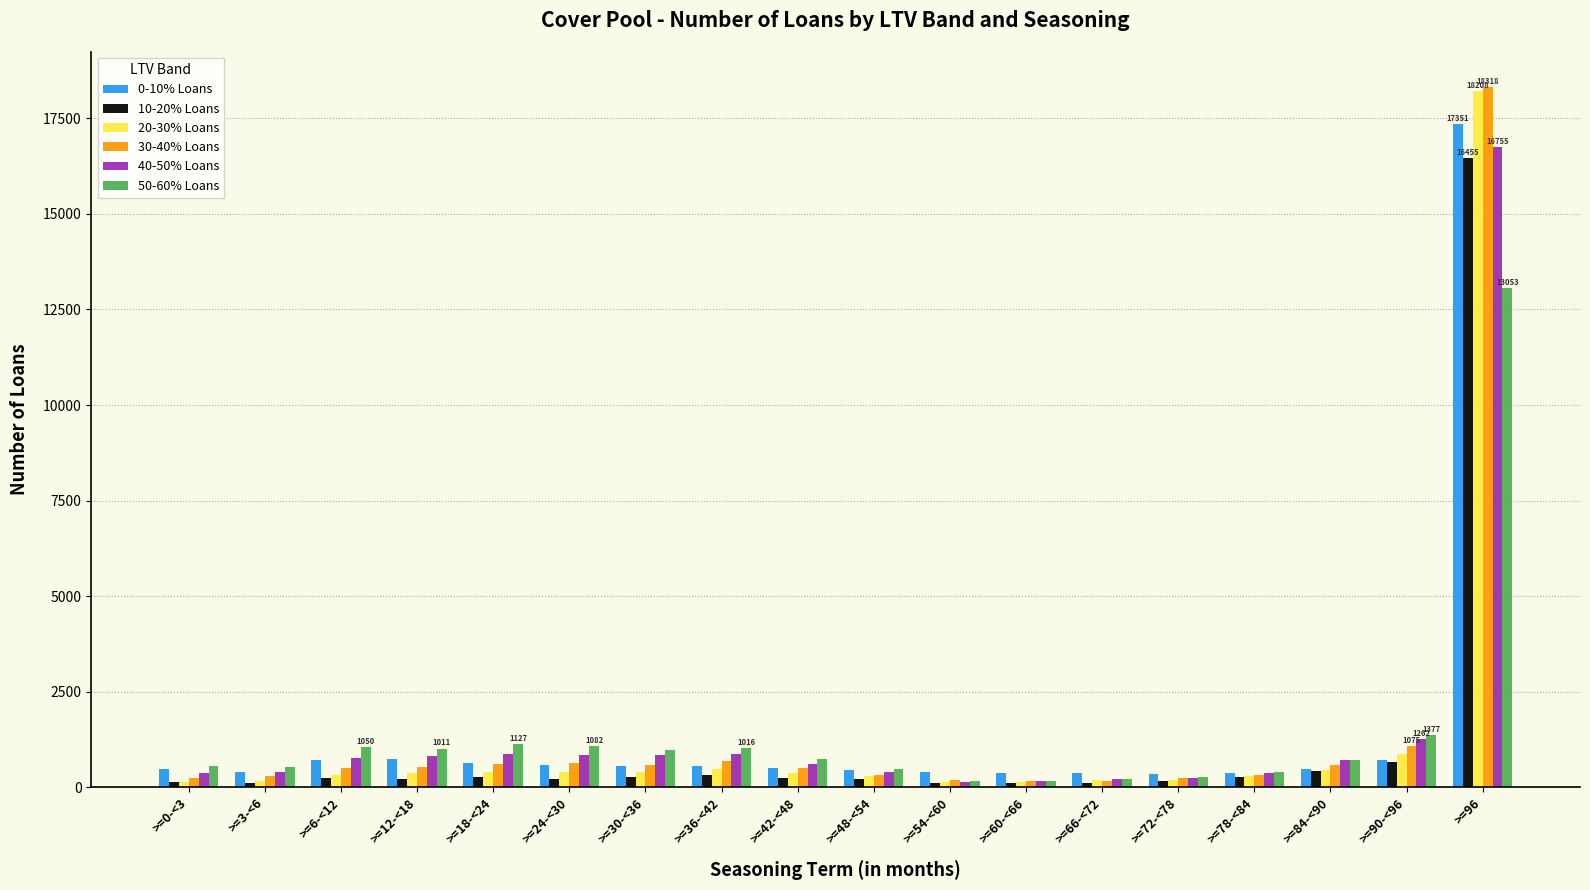

At which category is the sum across all series the highest?

>=96